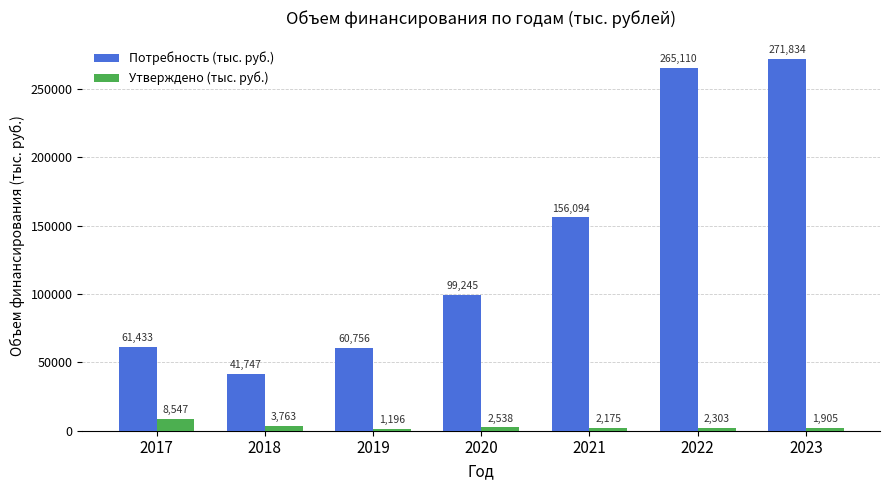

Where does the Потребность (тыс. руб.) series first go above 99244?

2020